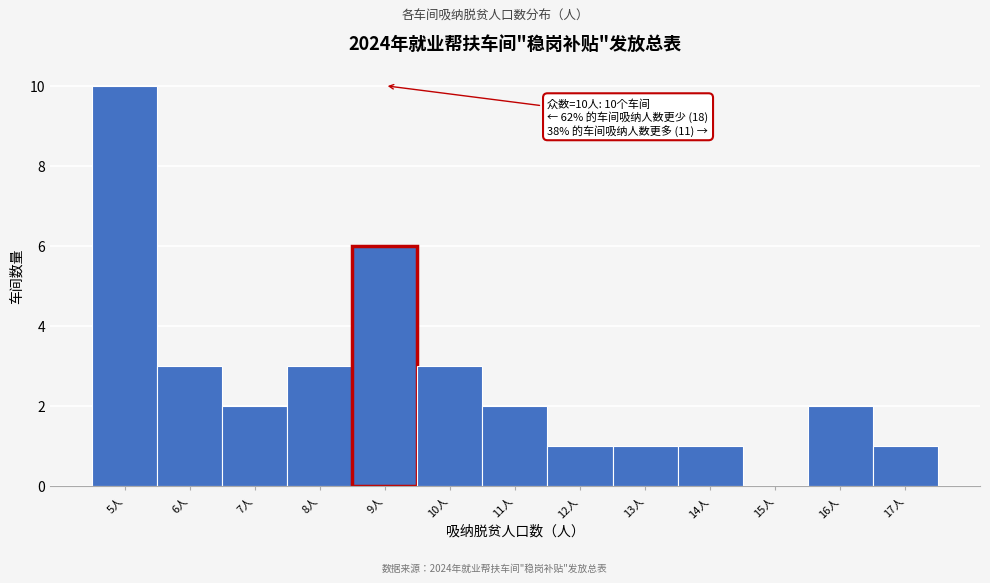

Which range on the x-axis has the tallest bar?

4.5 to 5.5